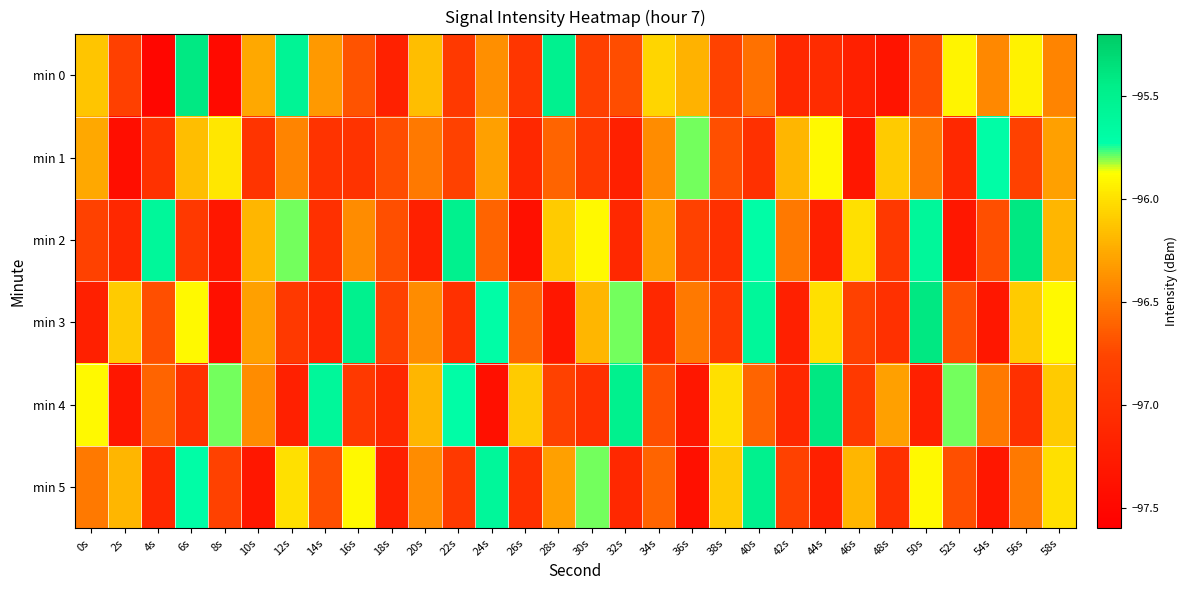

Reading right to left, transcribe all the data shown in this chart.

min 0: 58s=-96.4	56s=-95.9	54s=-96.4	52s=-95.9	50s=-96.7	48s=-97.3	46s=-97.2	44s=-97.1	42s=-97.1	40s=-96.5	38s=-96.8	36s=-96.2	34s=-96.1	32s=-96.7	30s=-96.8	28s=-95.5	26s=-96.9	24s=-96.4	22s=-96.9	20s=-96.2	18s=-97.2	16s=-96.7	14s=-96.3	12s=-95.6	10s=-96.3	8s=-97.5	6s=-95.4	4s=-97.5	2s=-96.8	0s=-96.1
min 1: 58s=-96.3	56s=-96.8	54s=-95.7	52s=-97.1	50s=-96.5	48s=-96.1	46s=-97.3	44s=-95.9	42s=-96.2	40s=-97.0	38s=-96.7	36s=-95.8	34s=-96.4	32s=-97.2	30s=-96.9	28s=-96.6	26s=-97.1	24s=-96.3	22s=-96.8	20s=-96.5	18s=-96.7	16s=-97.0	14s=-97.0	12s=-96.4	10s=-97.0	8s=-96.0	6s=-96.2	4s=-97.0	2s=-97.4	0s=-96.3
min 2: 58s=-96.2	56s=-95.4	54s=-96.7	52s=-97.3	50s=-95.6	48s=-96.9	46s=-96.0	44s=-97.2	42s=-96.5	40s=-95.7	38s=-97.0	36s=-96.8	34s=-96.3	32s=-97.1	30s=-95.9	28s=-96.1	26s=-97.4	24s=-96.6	22s=-95.5	20s=-97.2	18s=-96.7	16s=-96.4	14s=-97.0	12s=-95.8	10s=-96.2	8s=-97.3	6s=-96.9	4s=-95.6	2s=-97.1	0s=-96.8
min 3: 58s=-95.9	56s=-96.1	54s=-97.3	52s=-96.7	50s=-95.4	48s=-97.0	46s=-96.8	44s=-96.0	42s=-97.2	40s=-95.6	38s=-96.9	36s=-96.5	34s=-97.1	32s=-95.8	30s=-96.2	28s=-97.3	26s=-96.6	24s=-95.7	22s=-97.0	20s=-96.4	18s=-96.8	16s=-95.5	14s=-97.1	12s=-96.9	10s=-96.3	8s=-97.4	6s=-95.9	4s=-96.7	2s=-96.1	0s=-97.2
min 4: 58s=-96.1	56s=-97.0	54s=-96.5	52s=-95.8	50s=-97.2	48s=-96.3	46s=-96.9	44s=-95.4	42s=-97.1	40s=-96.6	38s=-96.0	36s=-97.3	34s=-96.7	32s=-95.5	30s=-97.0	28s=-96.8	26s=-96.1	24s=-97.4	22s=-95.7	20s=-96.2	18s=-97.1	16s=-96.9	14s=-95.6	12s=-97.2	10s=-96.4	8s=-95.8	6s=-97.0	4s=-96.6	2s=-97.3	0s=-95.9
min 5: 58s=-96.0	56s=-96.5	54s=-97.3	52s=-96.7	50s=-95.9	48s=-97.0	46s=-96.2	44s=-97.2	42s=-96.8	40s=-95.5	38s=-96.1	36s=-97.4	34s=-96.6	32s=-97.1	30s=-95.8	28s=-96.3	26s=-97.0	24s=-95.6	22s=-96.9	20s=-96.4	18s=-97.2	16s=-95.9	14s=-96.7	12s=-96.0	10s=-97.3	8s=-96.8	6s=-95.7	4s=-97.1	2s=-96.2	0s=-96.5